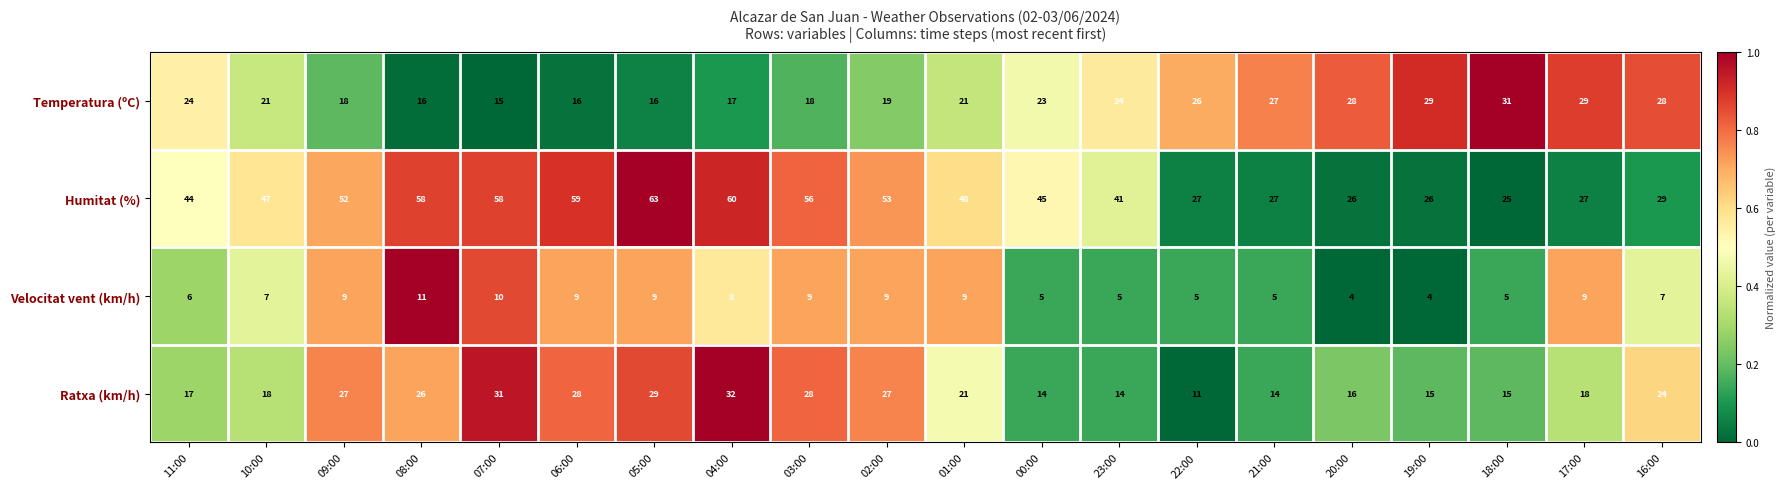

Which label corresponds to the largest value in the chart?

05:00